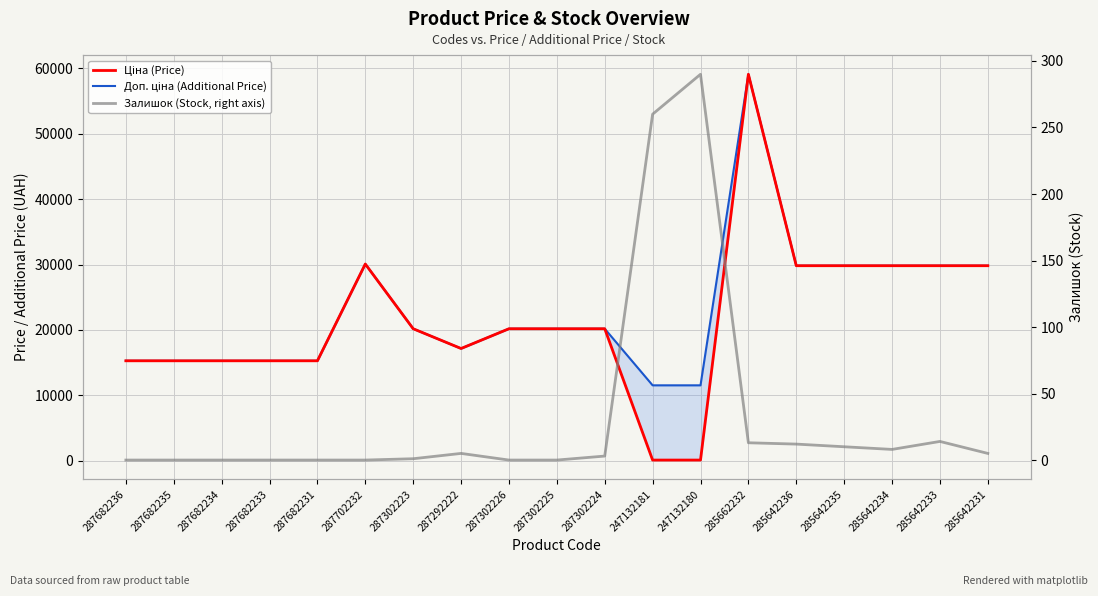

What is the difference between the Доп. ціна (Additional Price) values at 287682236 and 287302224?

4898.0